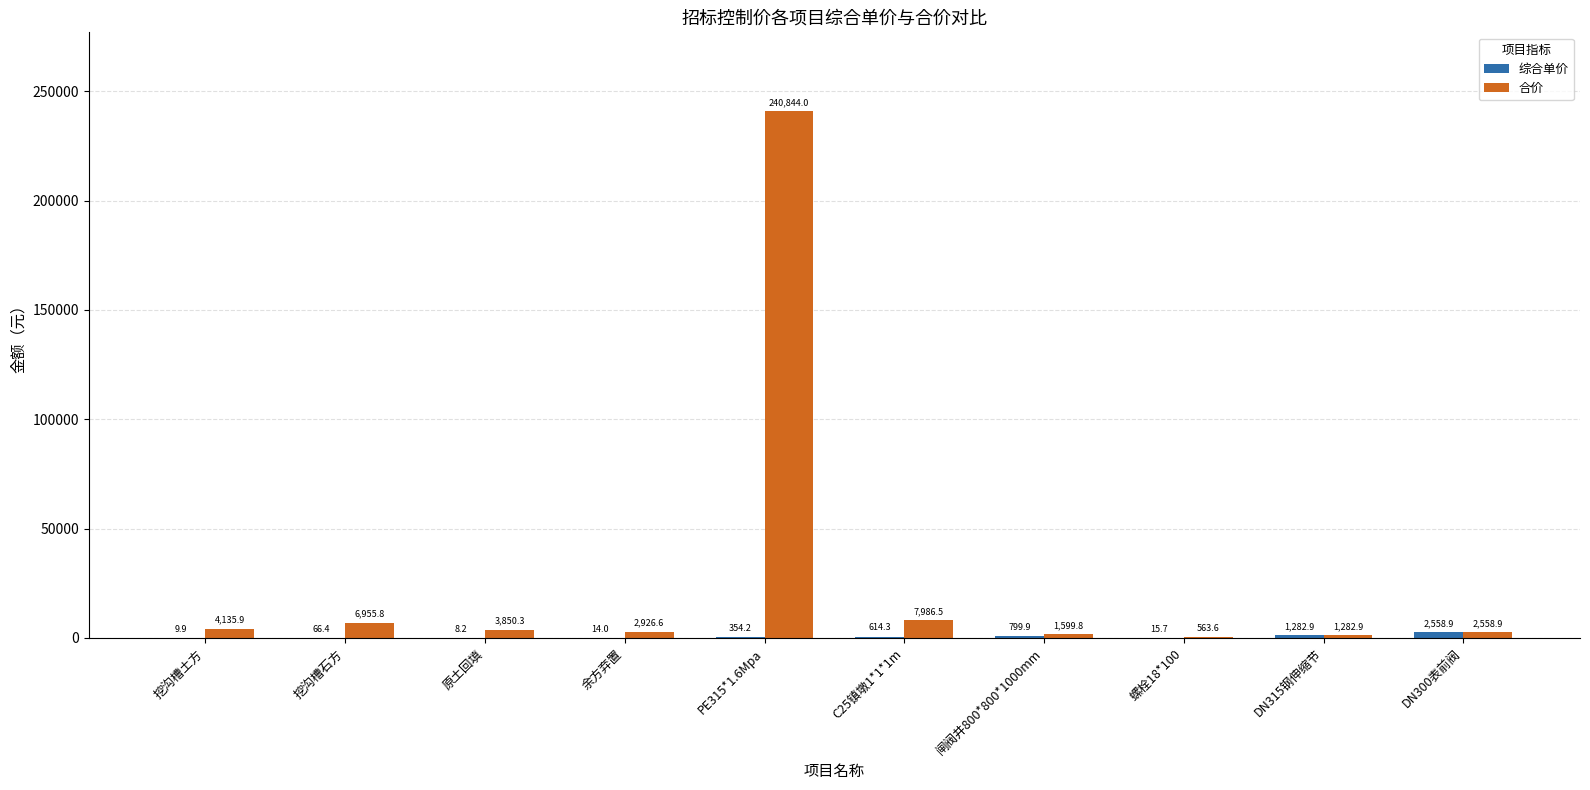

At which label is 合价 closest to 120703?

C25镇墩1*1*1m